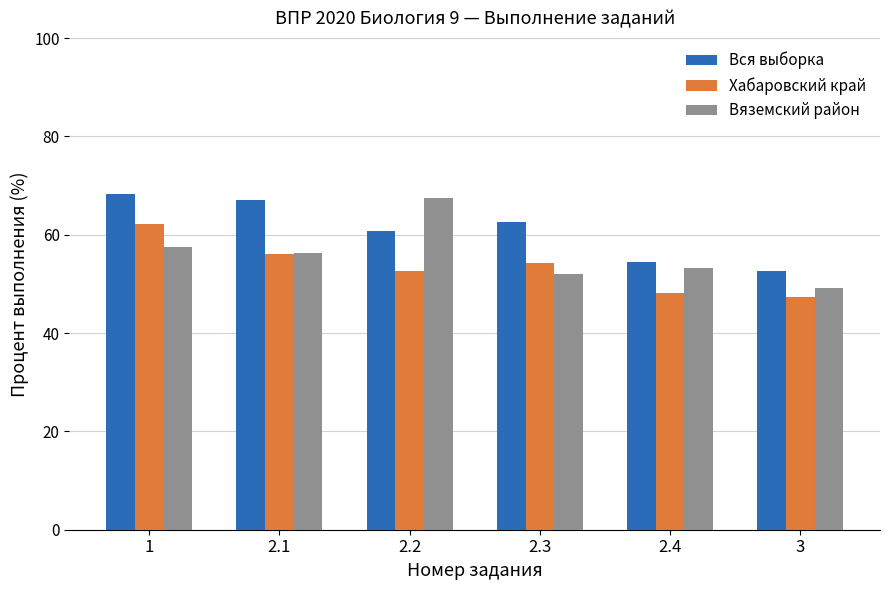

What position from the left is 1?

1